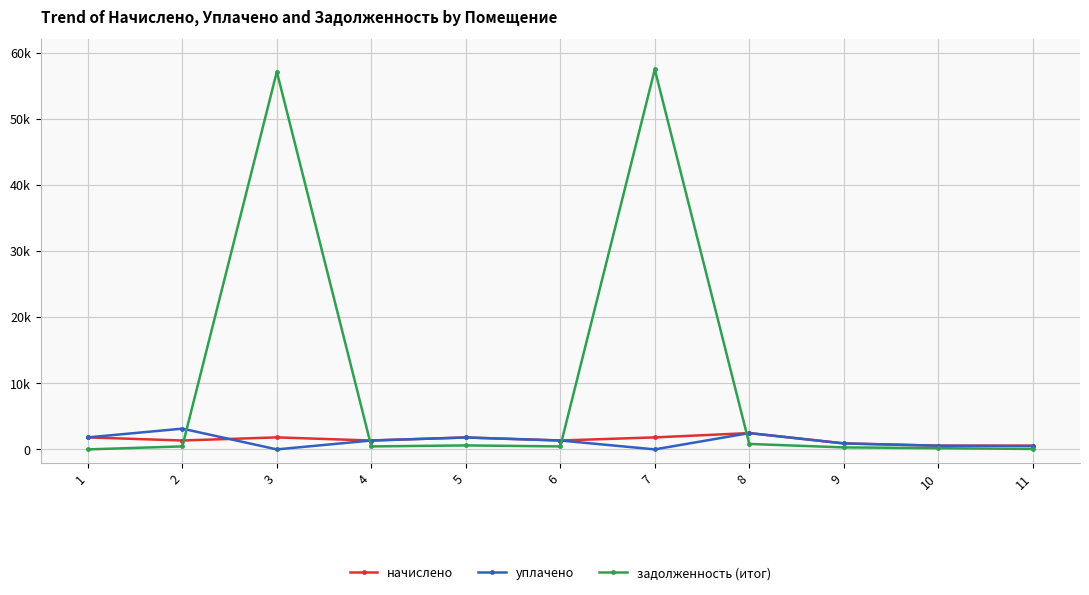

The уплачено series shows 2464.5 at 8. True or false?

True